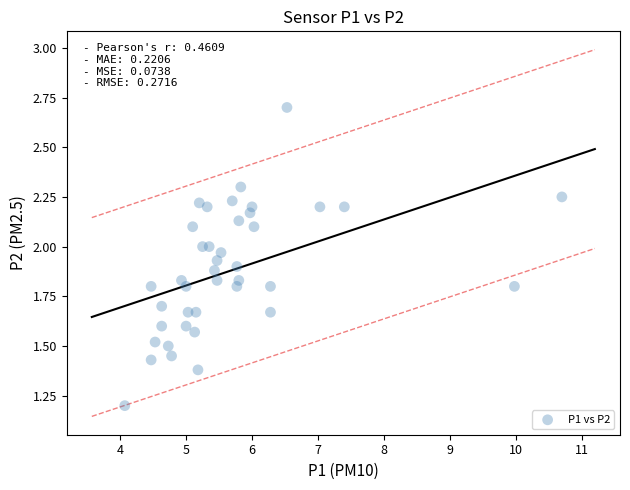

What Y value in the scatter plot is closest to 1?

1.2